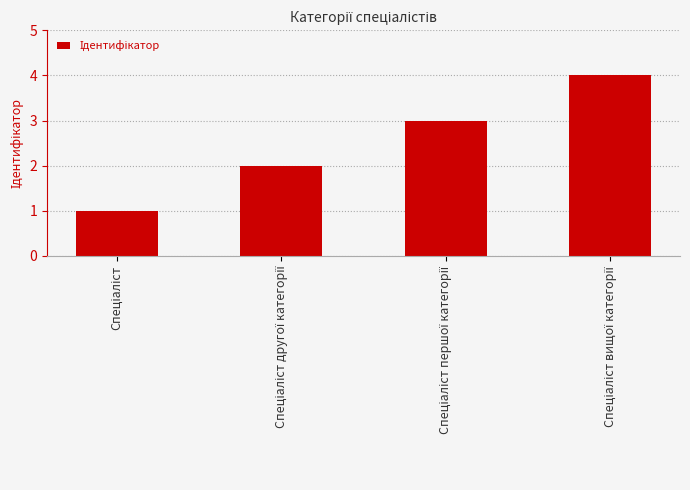

How many bars are there in total?

4